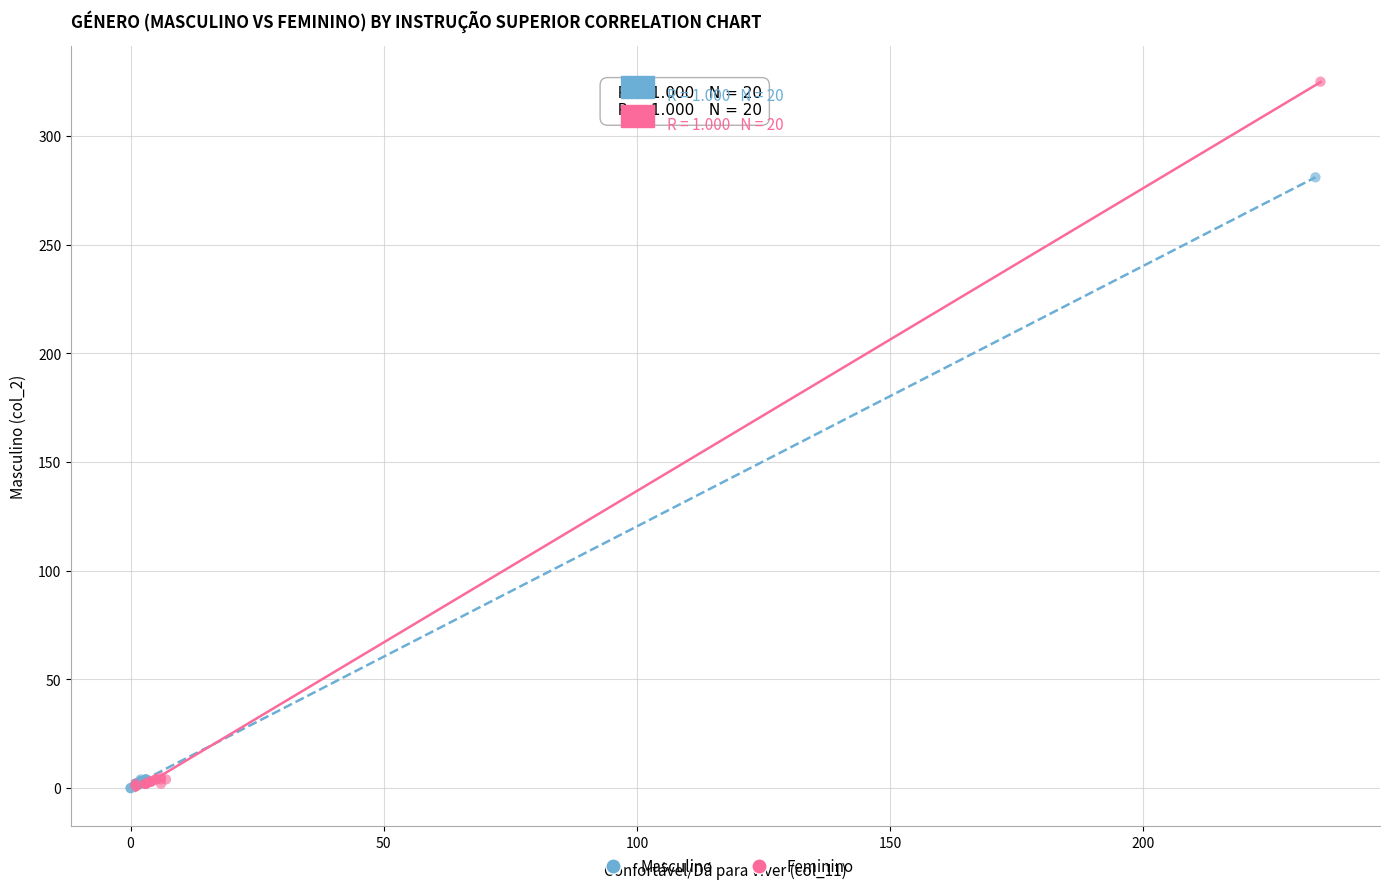

What are all the series names shown in the legend?

Masculino, Feminino